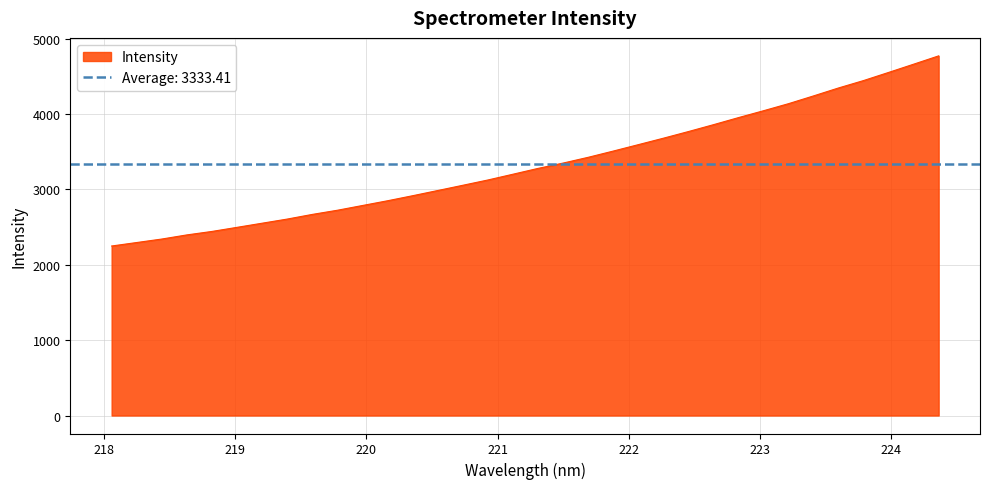

At which label does the data first exceed 3279?

221.3083